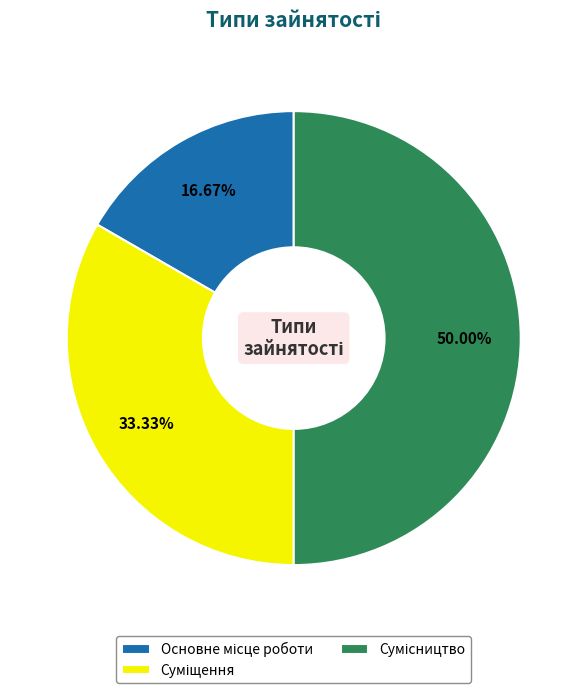

Count the number of slices in the pie.

3